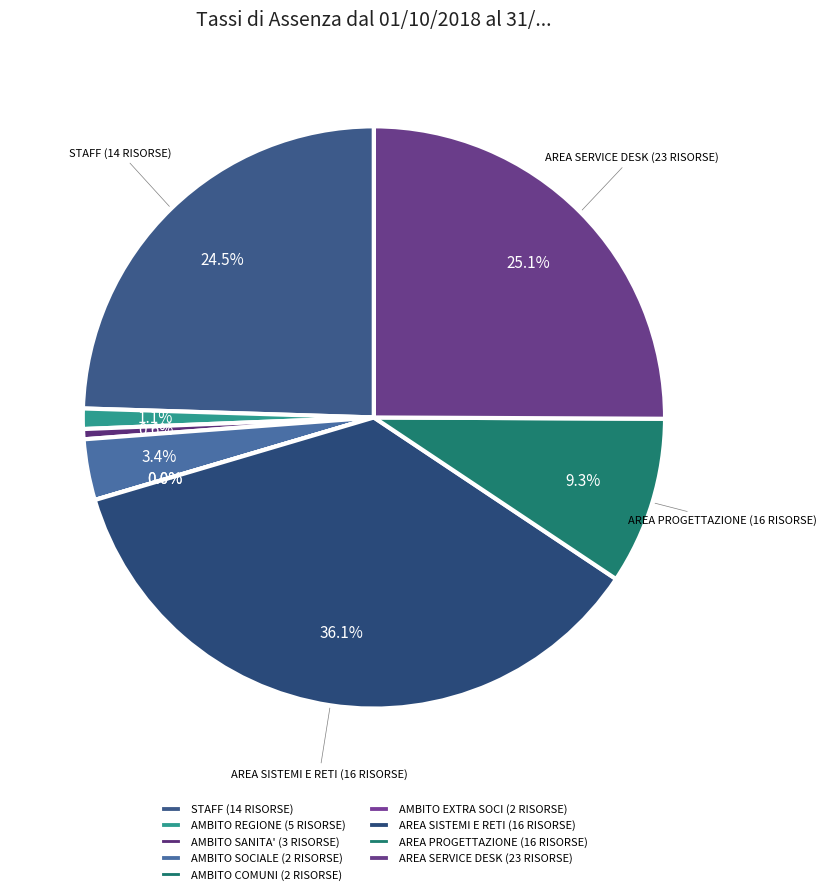

How many segments does this pie chart have?

9